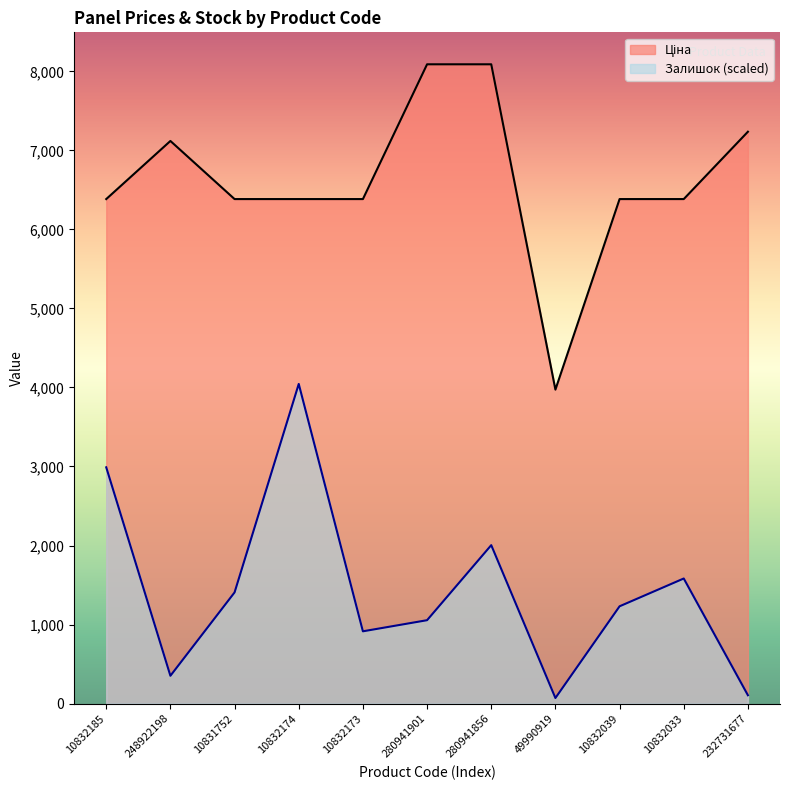

What is the difference between the highest and lowest values at 280941856?

6084.4